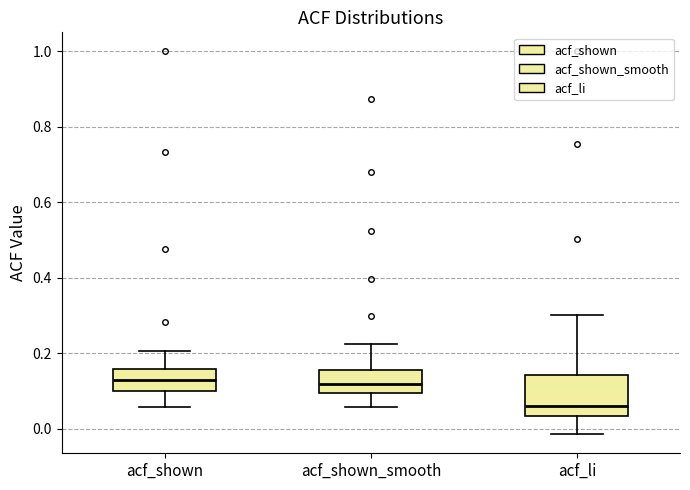

Where does the lower whisker of the box for acf_li end on the y-axis? The values are not printed on the chart, so give them approximately, as read against the axis.

-0.02